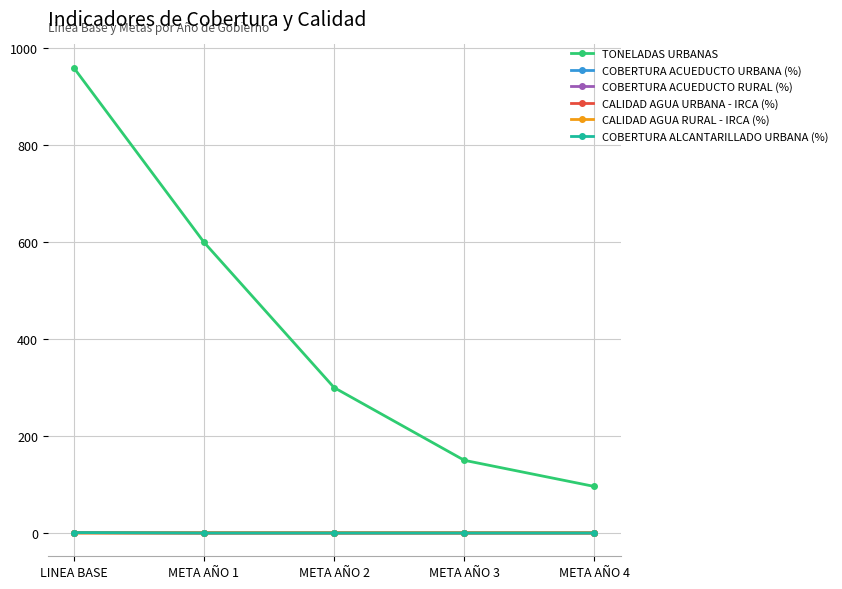

What are all the series names shown in the legend?

TONELADAS URBANAS, COBERTURA ACUEDUCTO URBANA (%), COBERTURA ACUEDUCTO RURAL (%), CALIDAD AGUA URBANA - IRCA (%), CALIDAD AGUA RURAL - IRCA (%), COBERTURA ALCANTARILLADO URBANA (%)